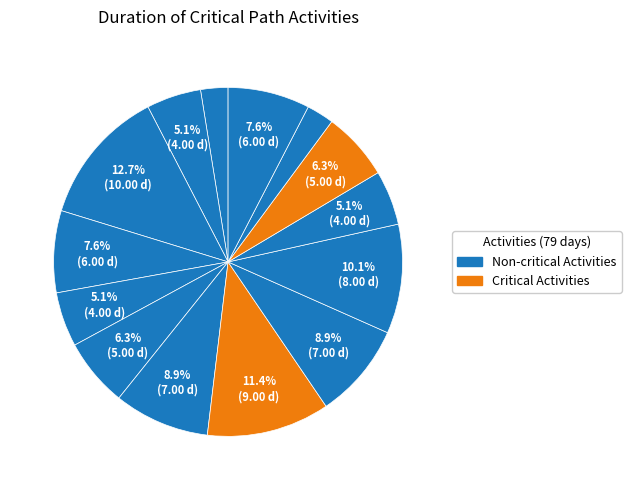

How many slices are in this pie chart?

14